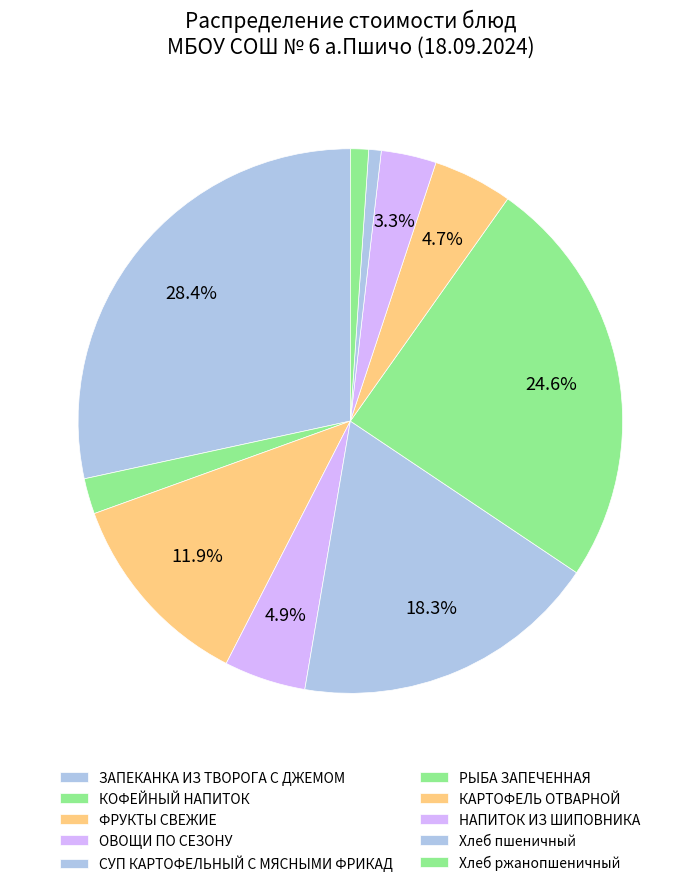

How many slices are in this pie chart?

10